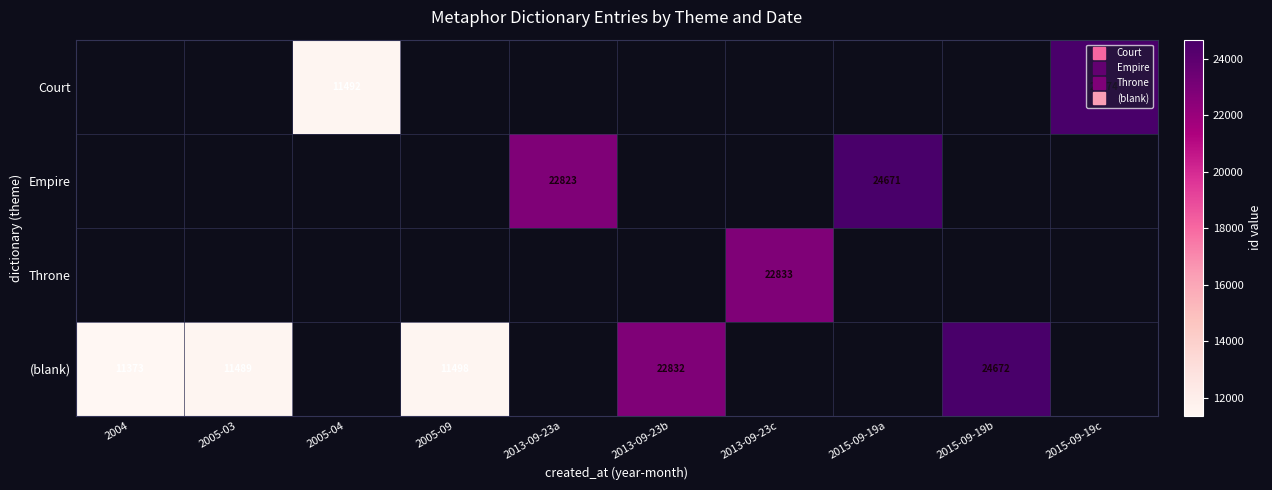

Which series has the largest range (max minus min)?

(blank)